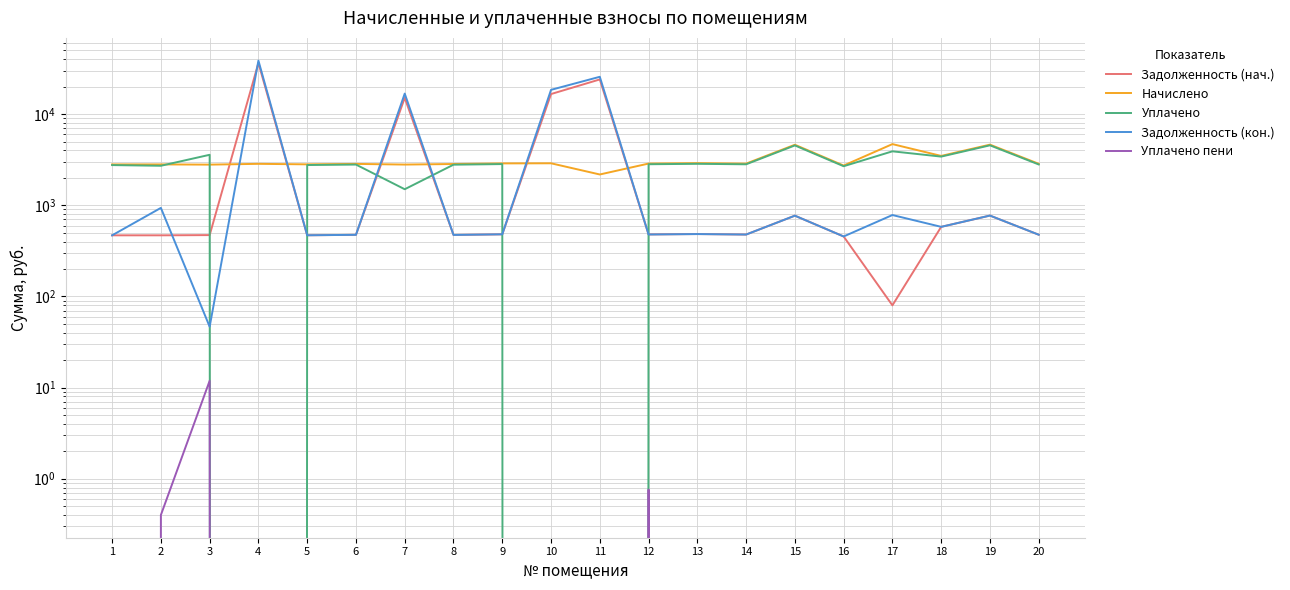

What is the total value across all series at 9?

6673.9